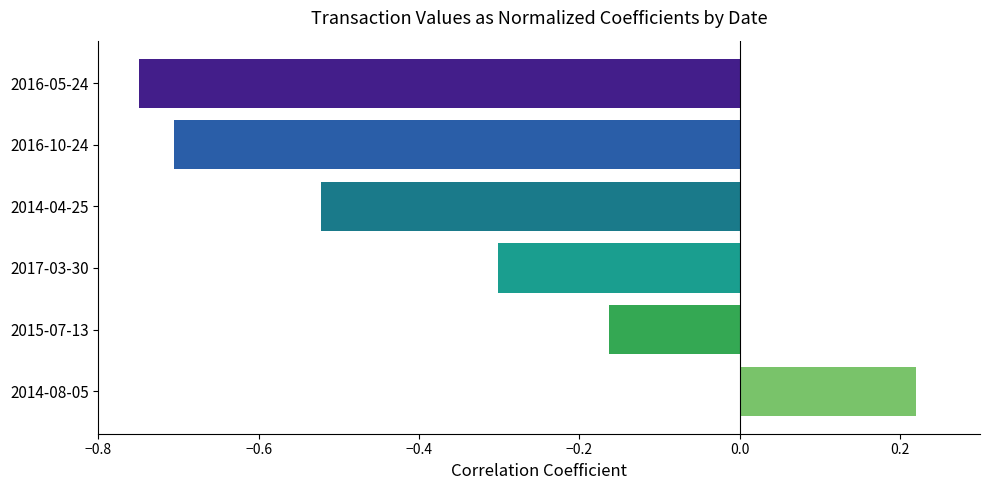

Count the number of data series in this chart.

1